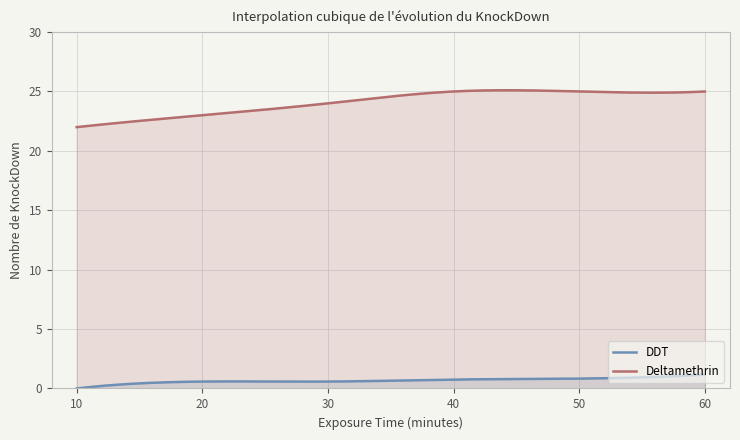

Which series has the largest range (max minus min)?

Deltamethrin